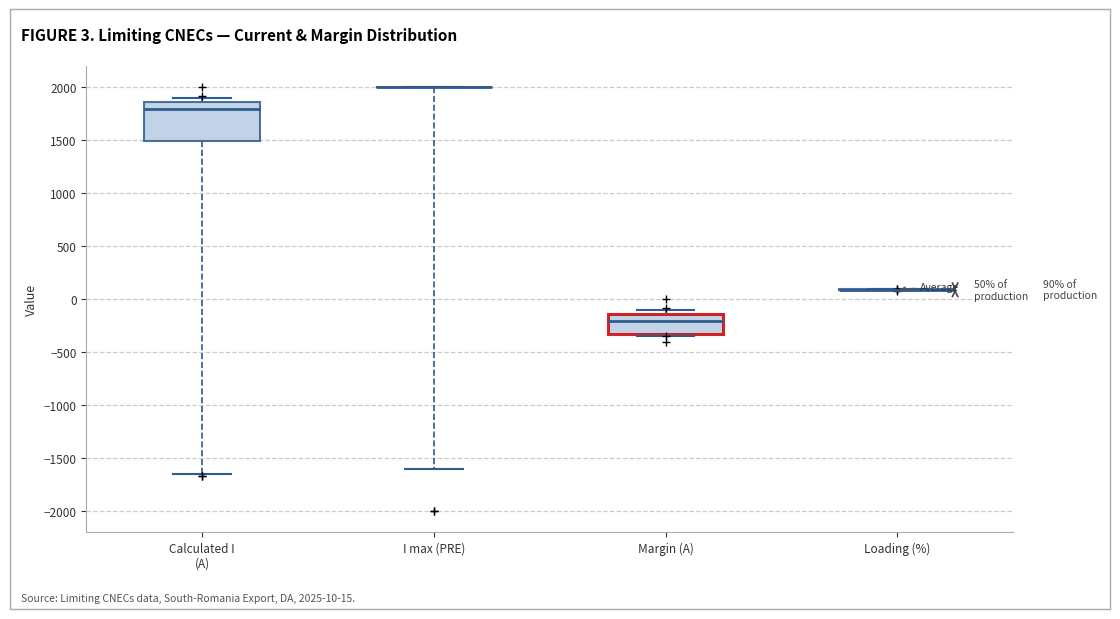

Which box is the tallest, from its lower edge to its upper edge?

Calculated I (A)